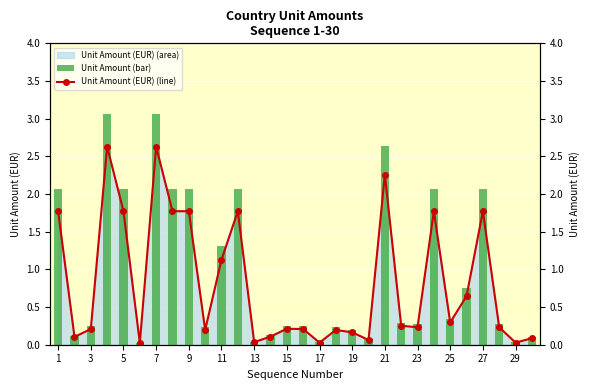

What is the difference between the Unit Amount (bar) values at 7 and 27?

1.0